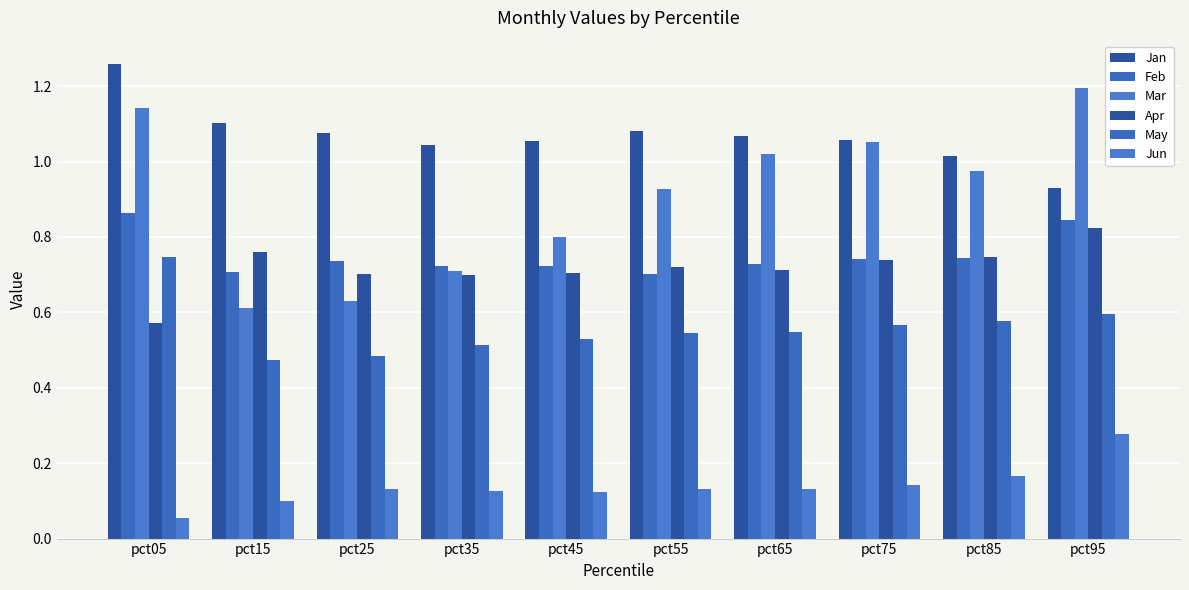

How many values in the Jan series exceed 1?

9